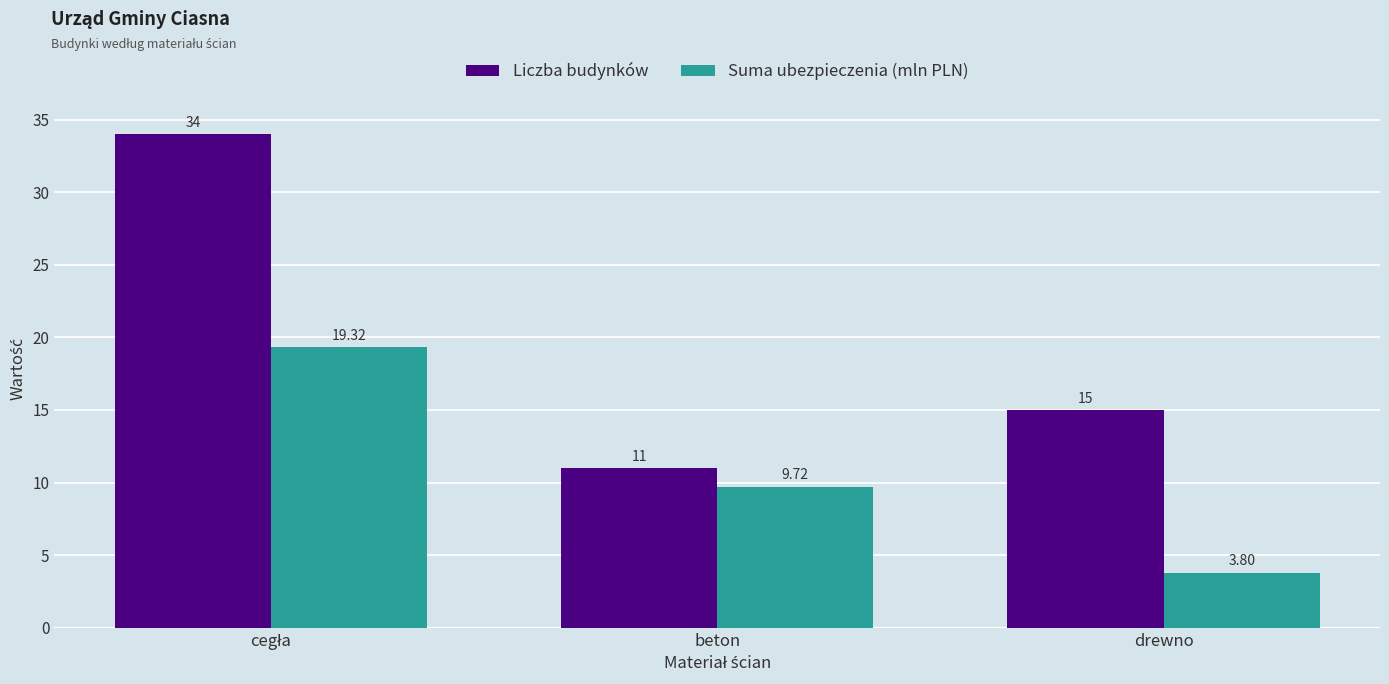

At which label is Suma ubezpieczenia (mln PLN) closest to 11?

beton